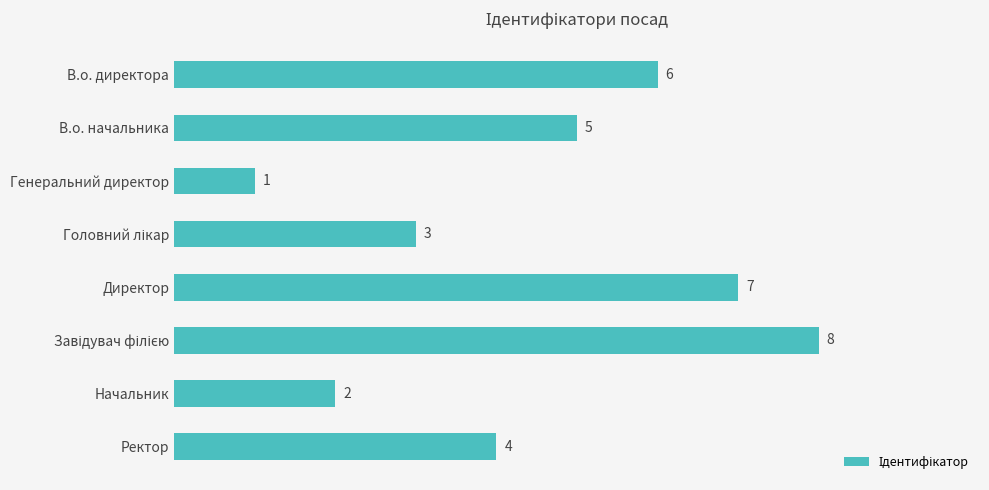

Count the values in the range 3 to 7.

5